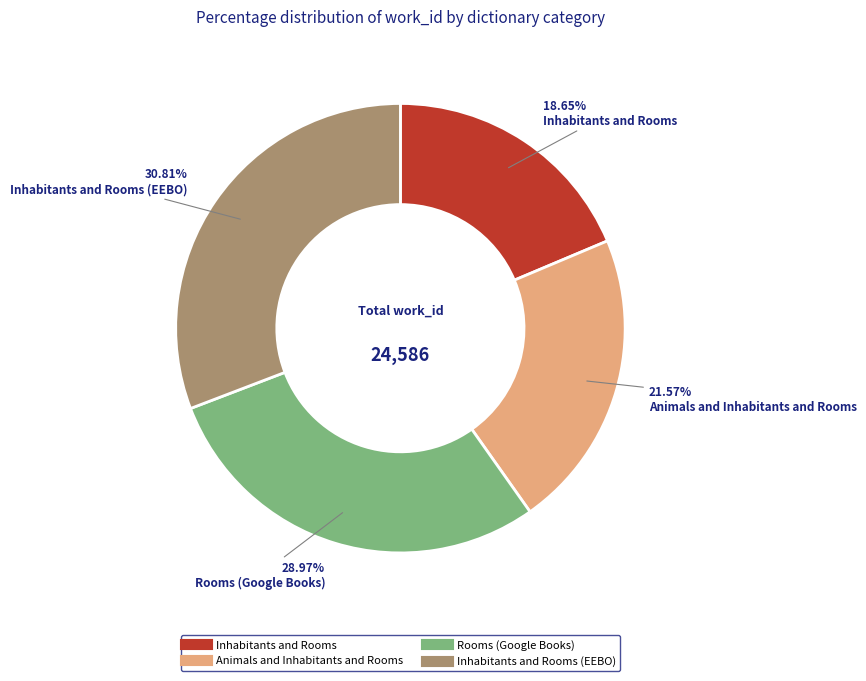

Does any single category account for the majority?

No